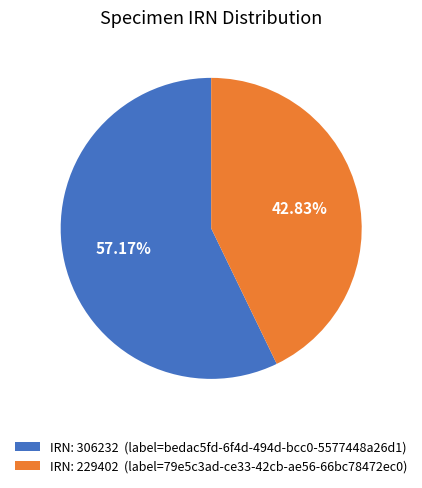

Approximately how many times larger is the value at IRN: 306232 (label=bedac5fd-6f4d-494d-bcc0-5577448a26d1) compared to IRN: 229402 (label=79e5c3ad-ce33-42cb-ae56-66bc78472ec0)?

1.3